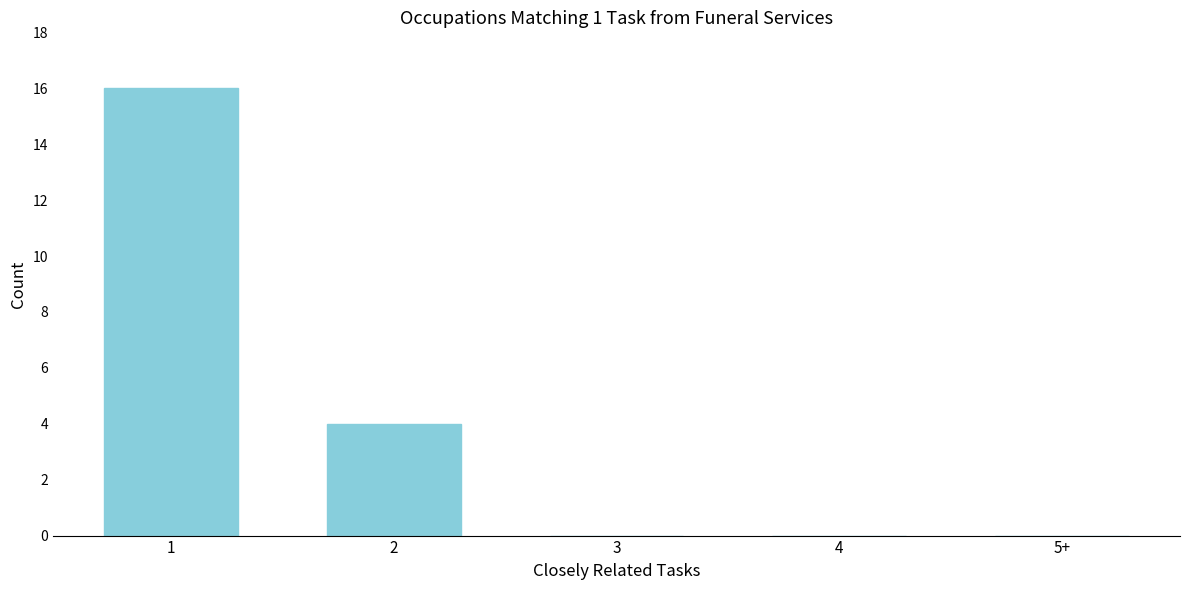

Reading left to right, extract all data points from this chart.

1=16	2=4	3=0	4=0	5+=0